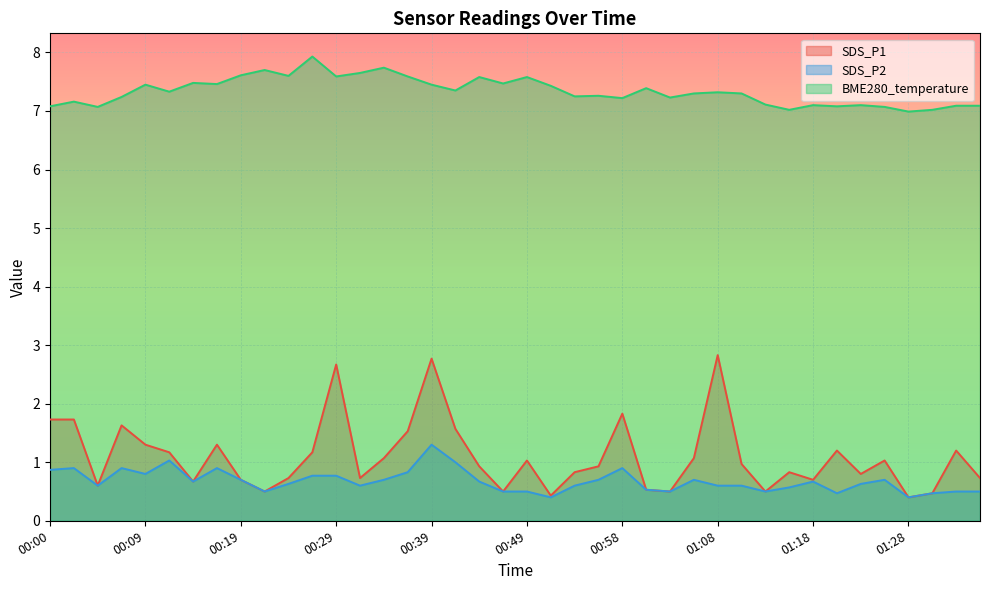

Count the number of categories in the chart.

40